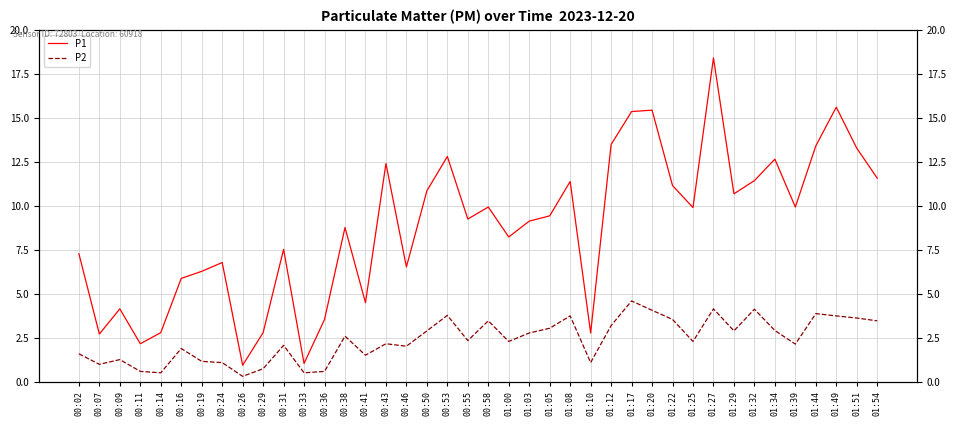

True or false: P2 and P1 cross at least once.

False